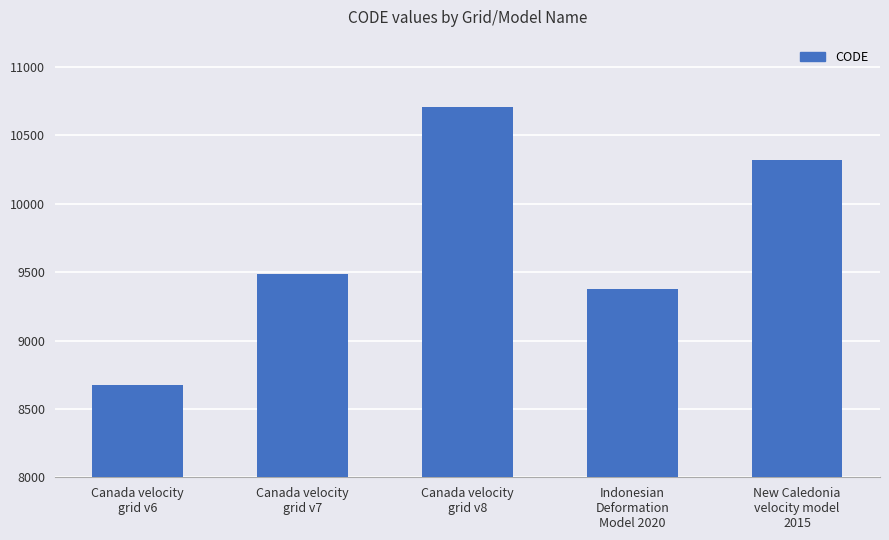

What is the label of the 5th bar from the left?

New Caledonia
velocity model
2015